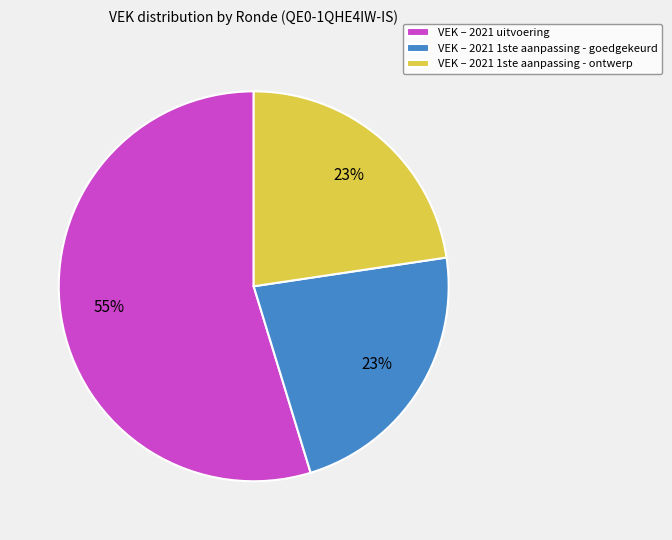

How many segments does this pie chart have?

3